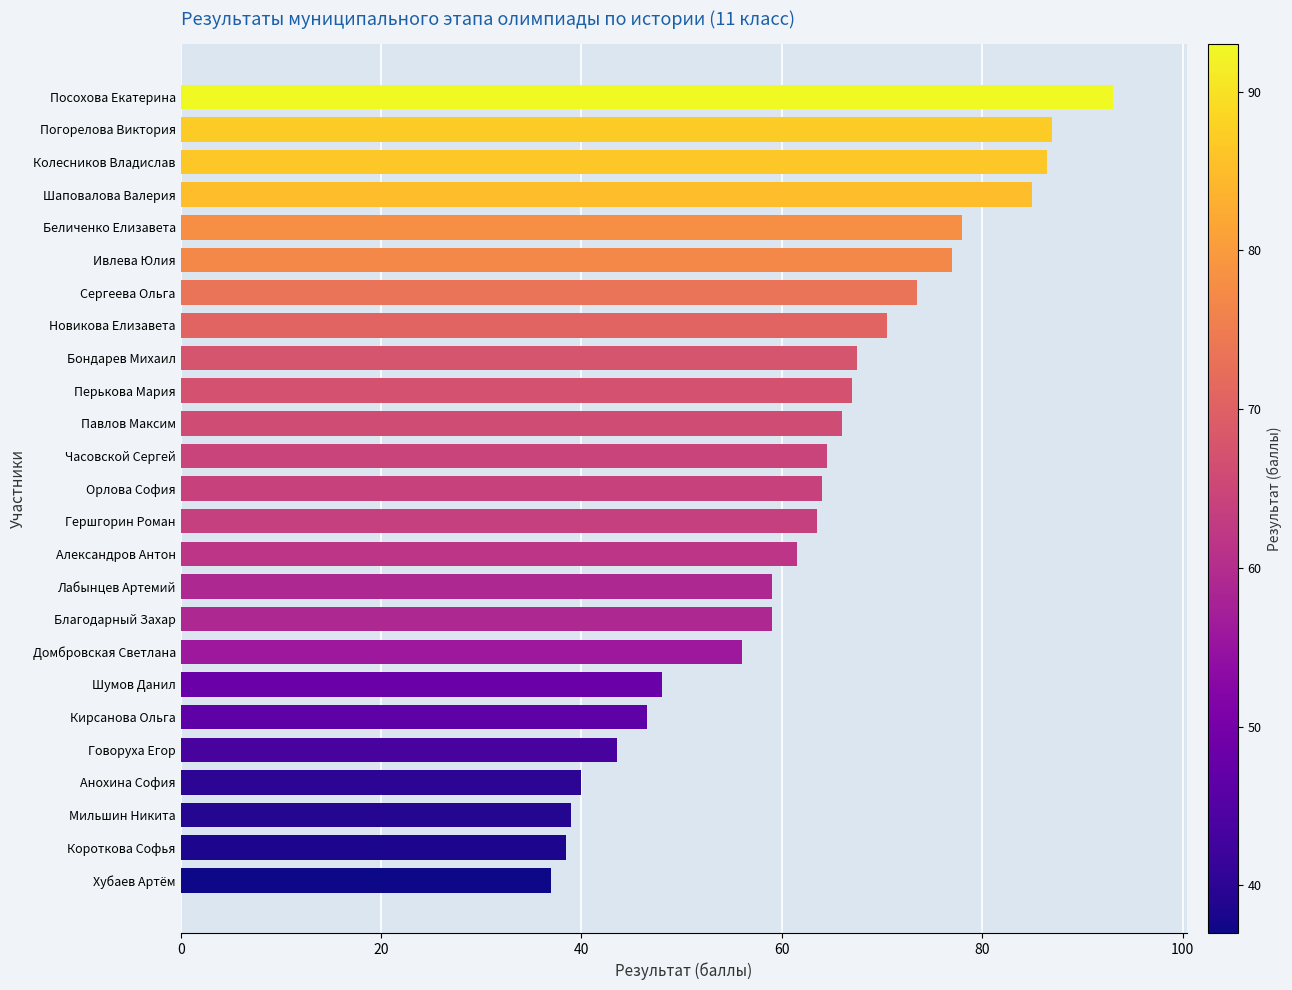

Read the value at Александров Антон.

61.5